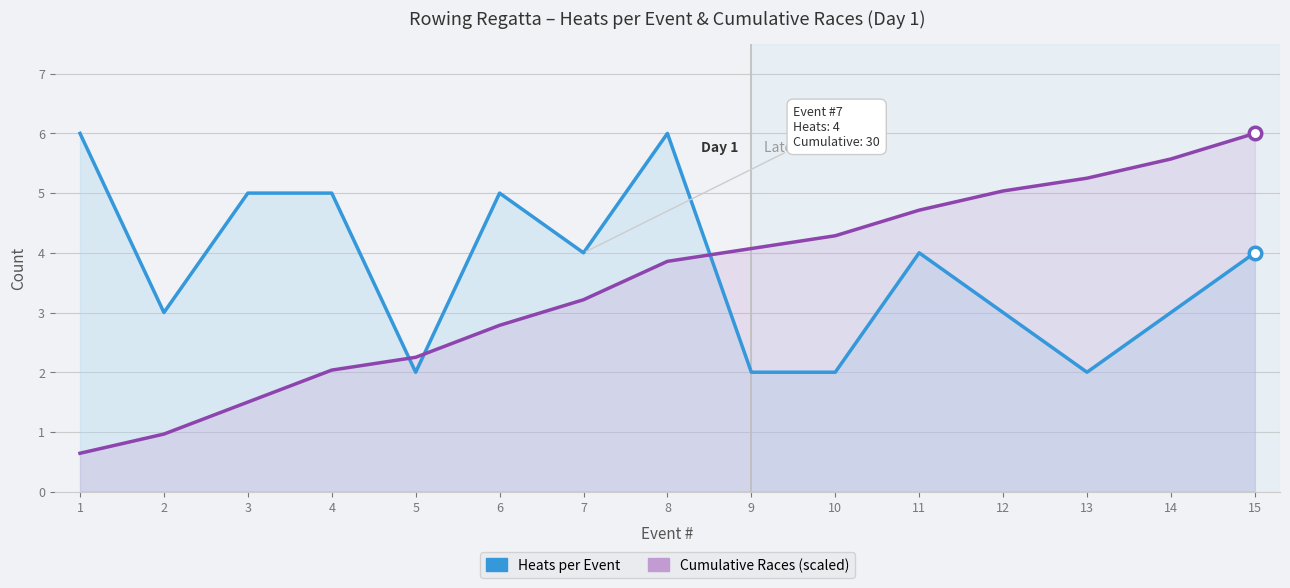

List the series in order of their peak value, highest first.

Heats per Event, Cumulative Races (scaled)